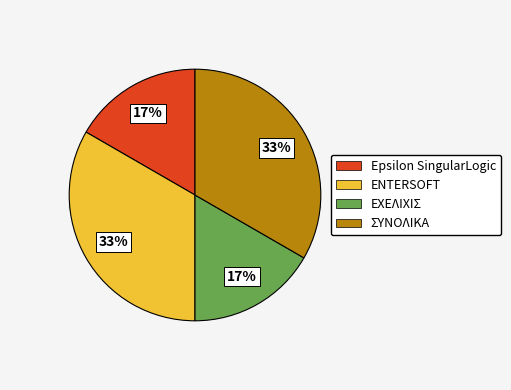

Count the number of slices in the pie.

4